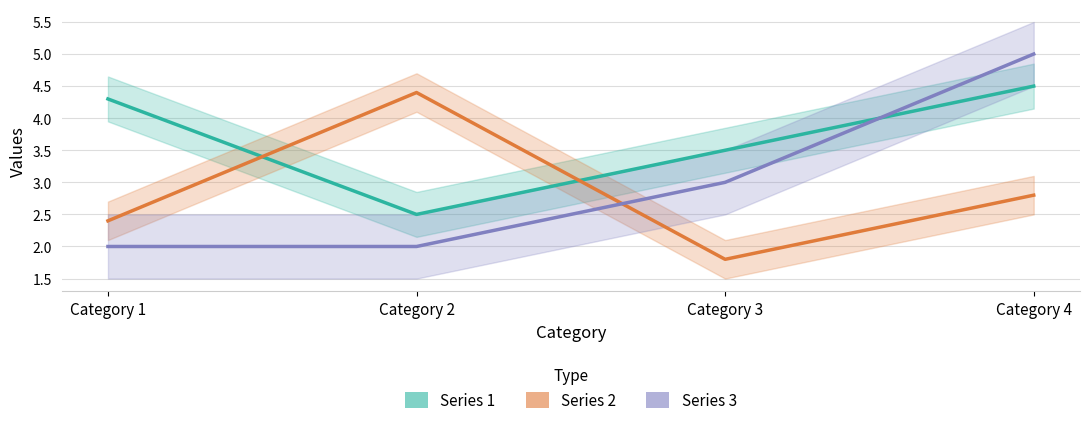

True or false: Series 2 has more than 1 interior local peaks.

False